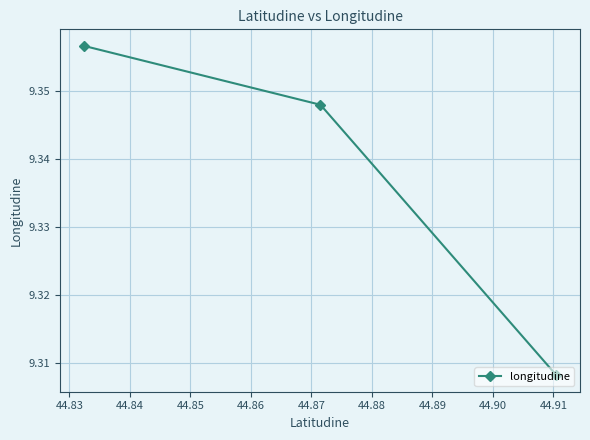

What is the greatest value displayed?

9.4